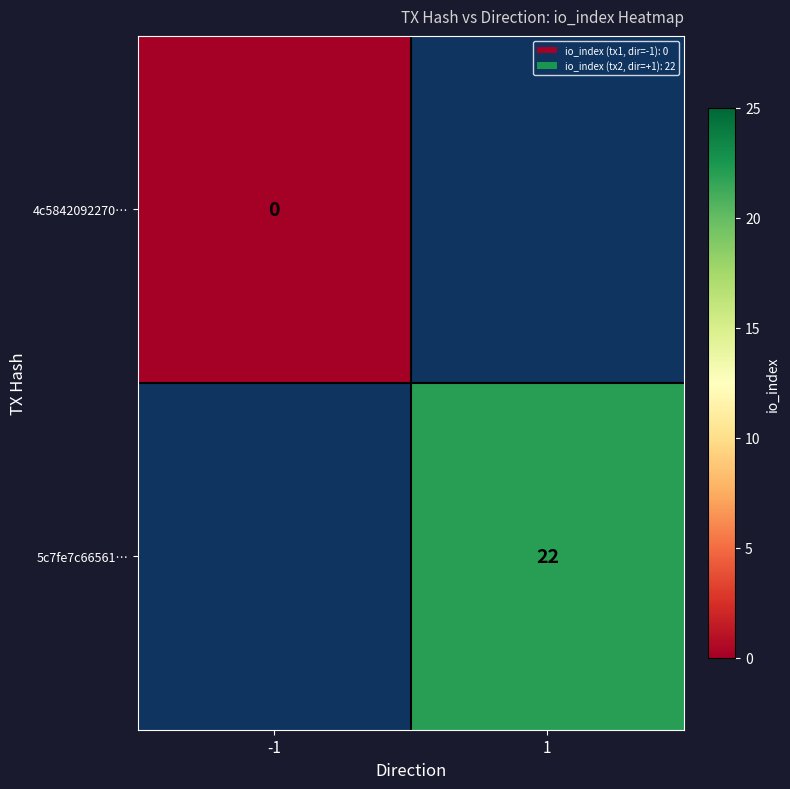

True or false: 5c7fe7c66561… has a value of 6 at 1.

False